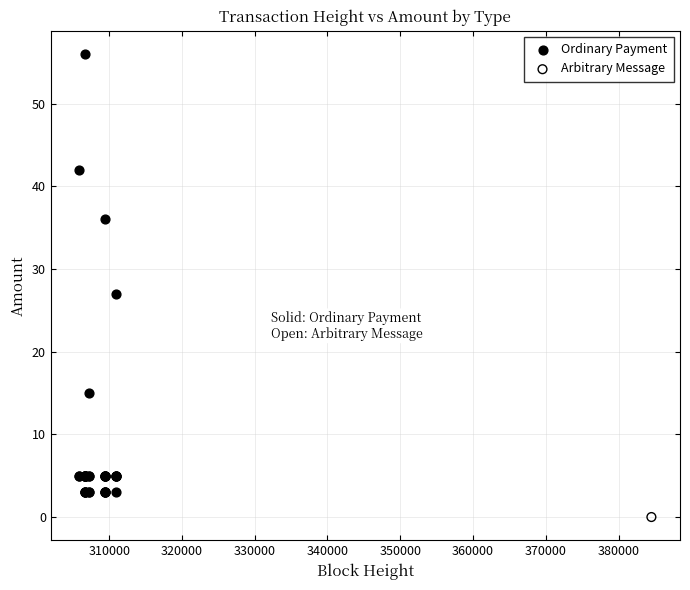

What are all the series names shown in the legend?

Ordinary Payment, Arbitrary Message